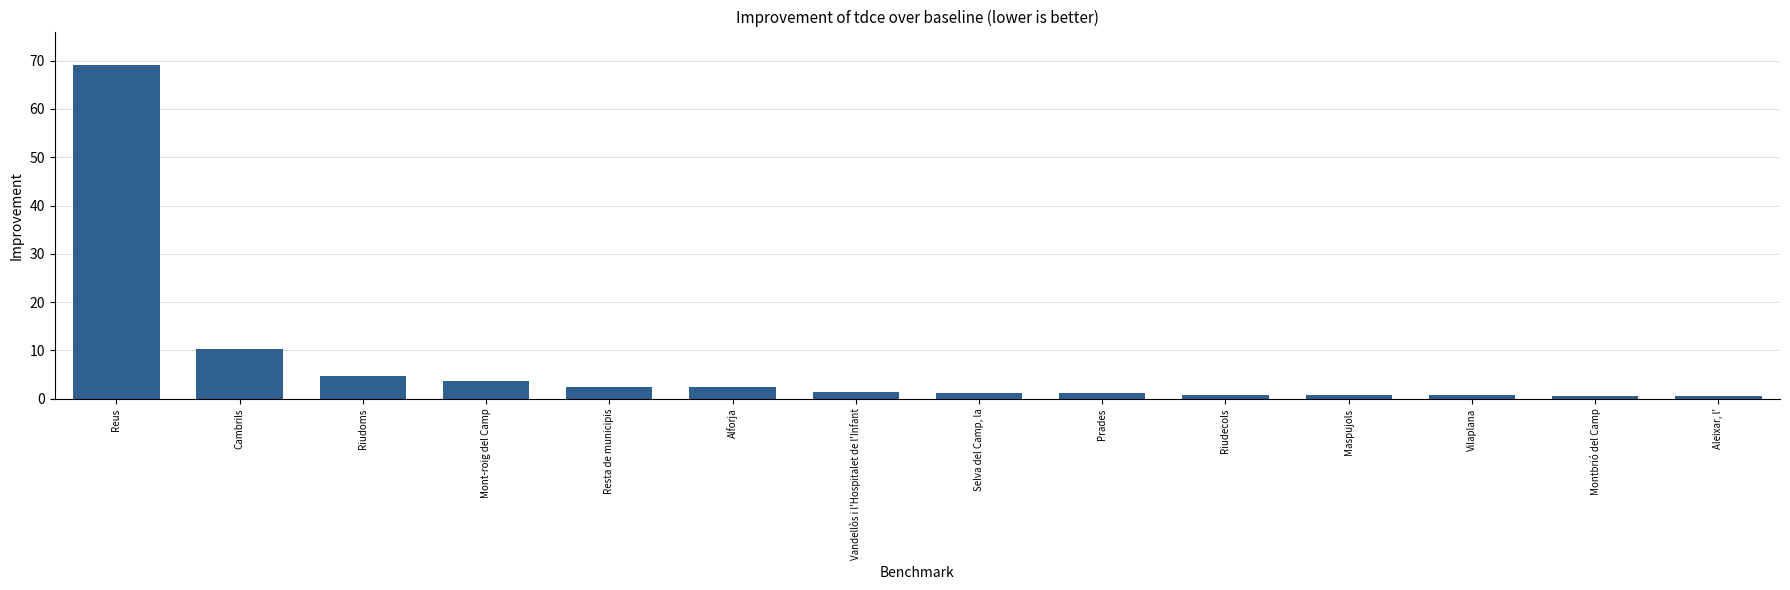

True or false: the data shows 2.5 at Resta de municipis.

True